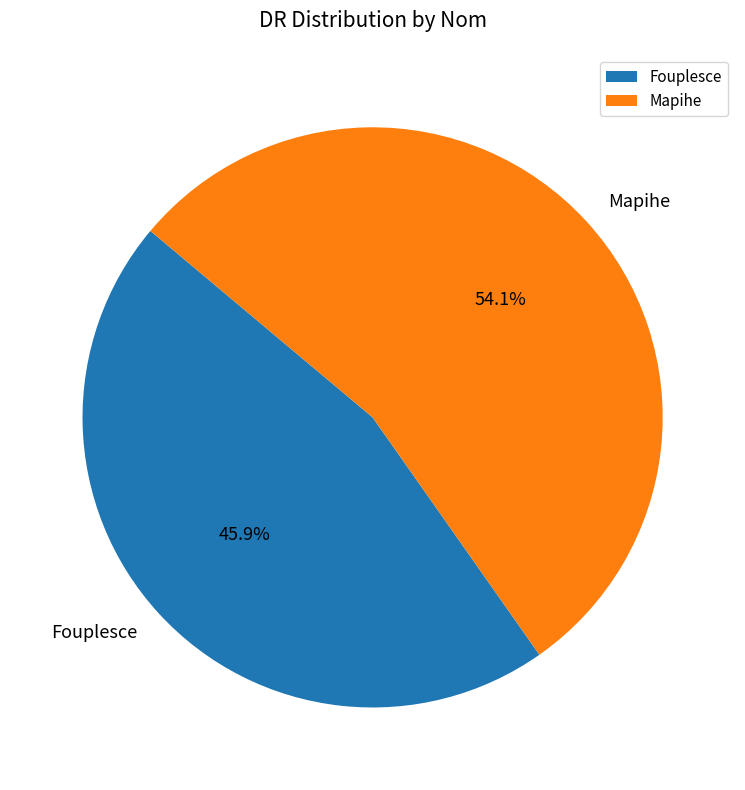

To the nearest percent, what is the difference between the largest and smallest slice percentages?

8%